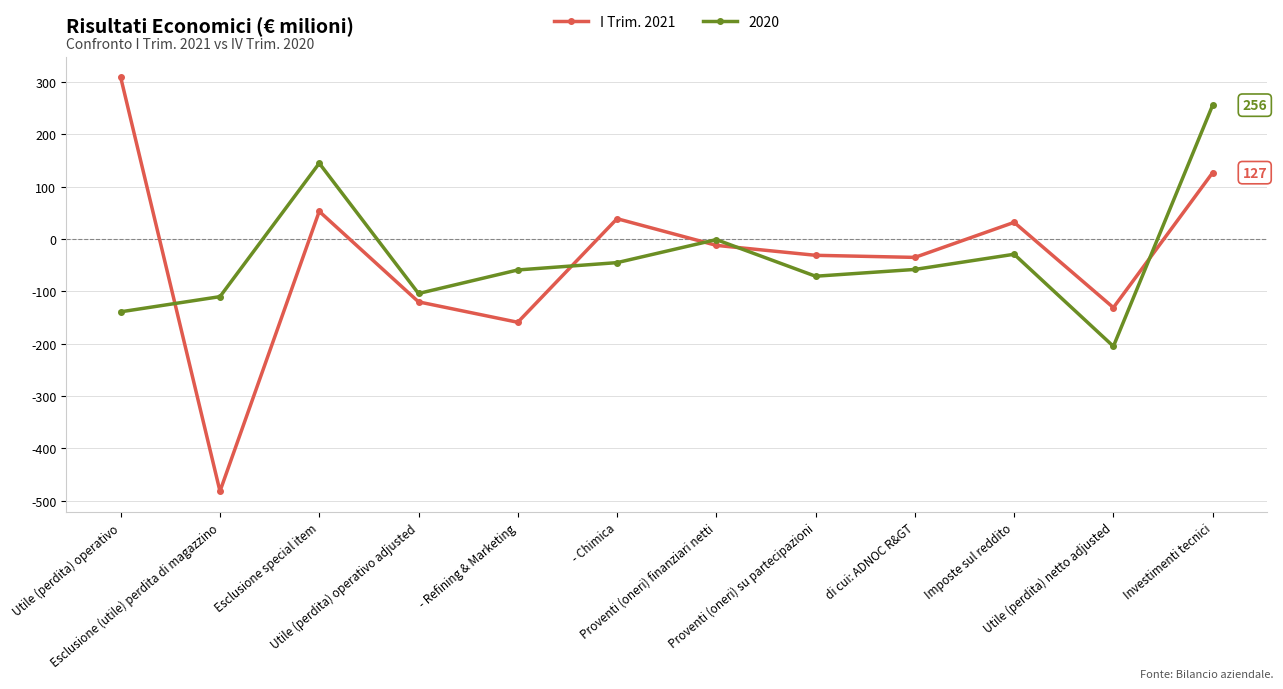

What is the maximum value shown in the chart?

309